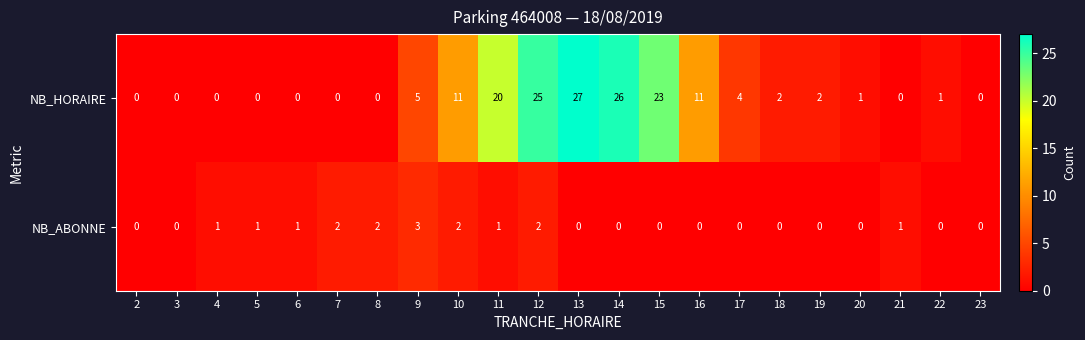

What is the difference between the NB_HORAIRE values at 13 and 22?

26